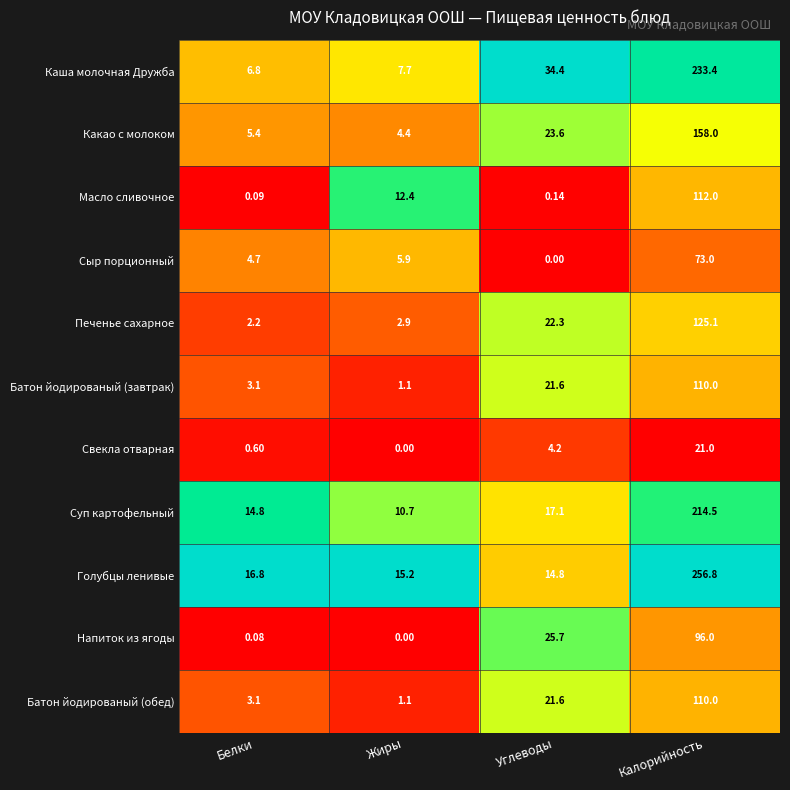

Rank the categories by Свекла отварная value from lowest to highest.

Жиры, Белки, Углеводы, Калорийность